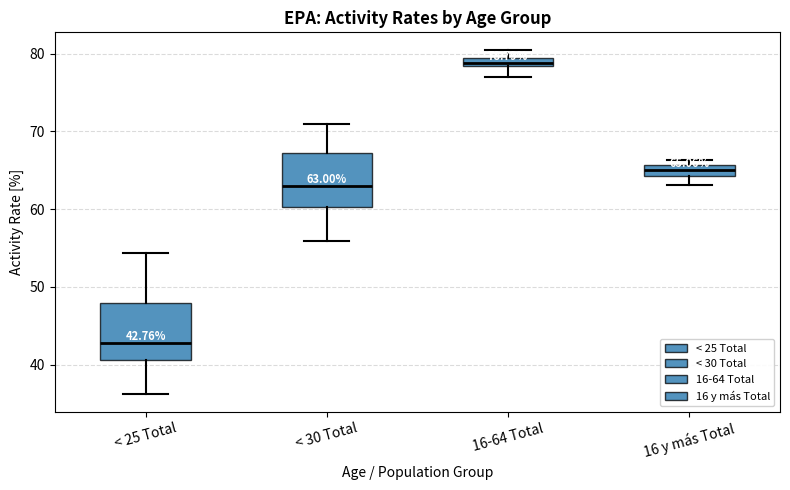

Which box's median line is the lowest?

< 25 Total